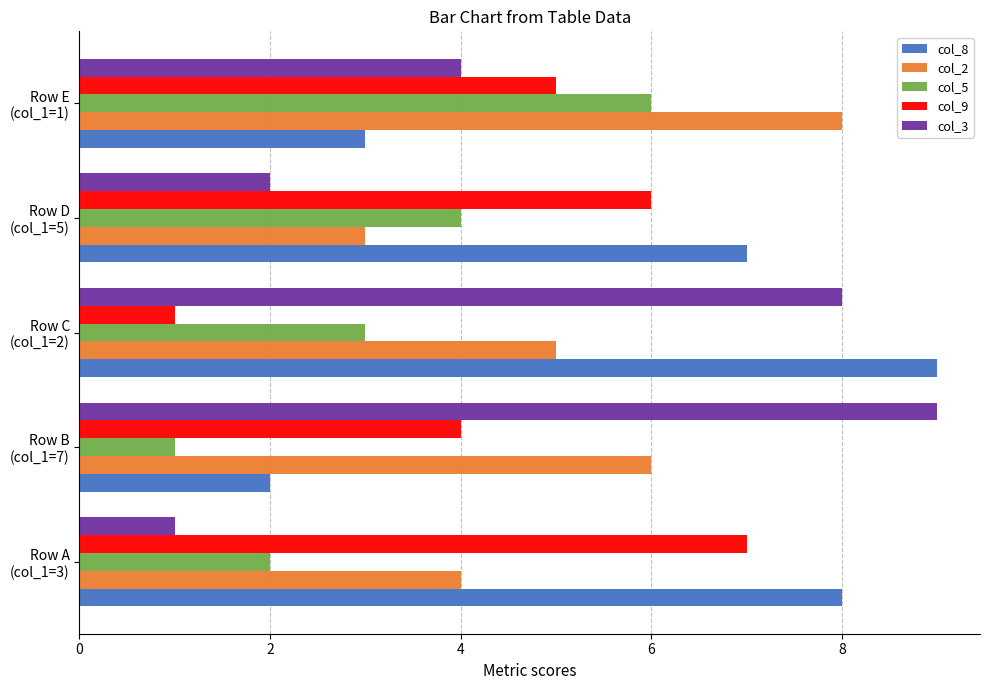

At how many categories does at least one series exceed 6?

5